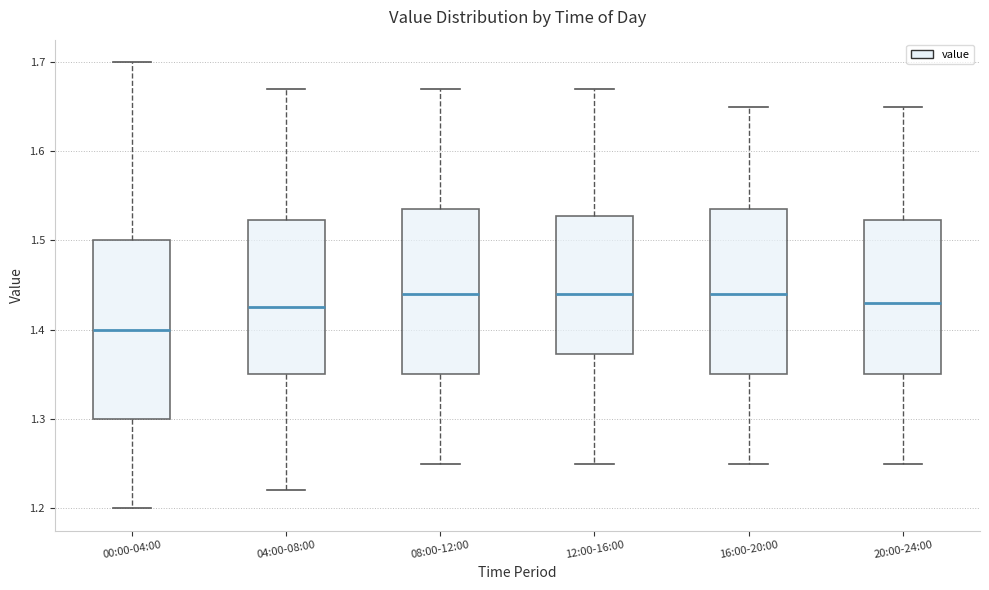

Which box has the lowest median line?

00:00-04:00